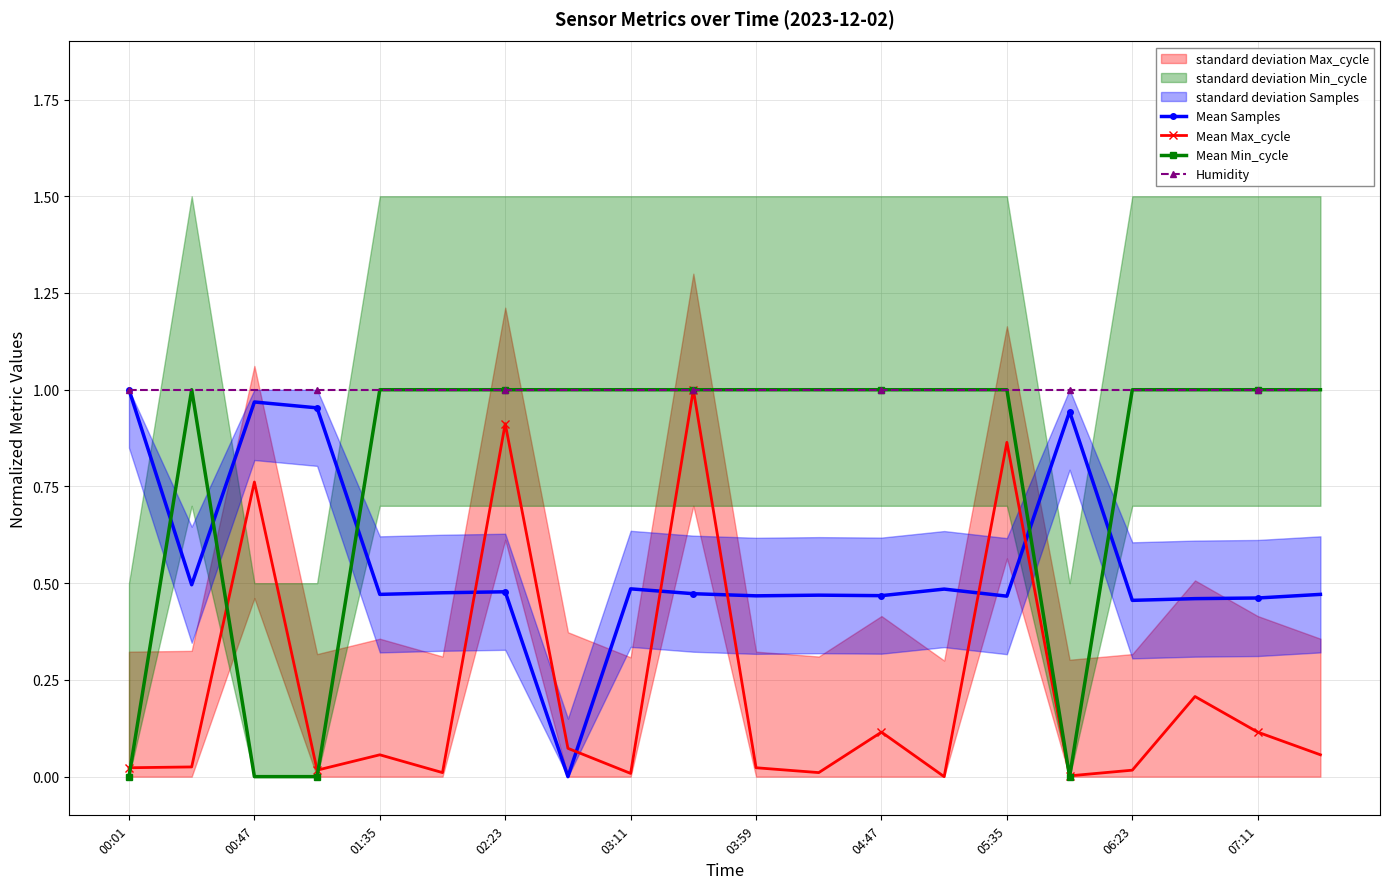

True or false: Mean Max_cycle has more than 2 interior local peaks.

True